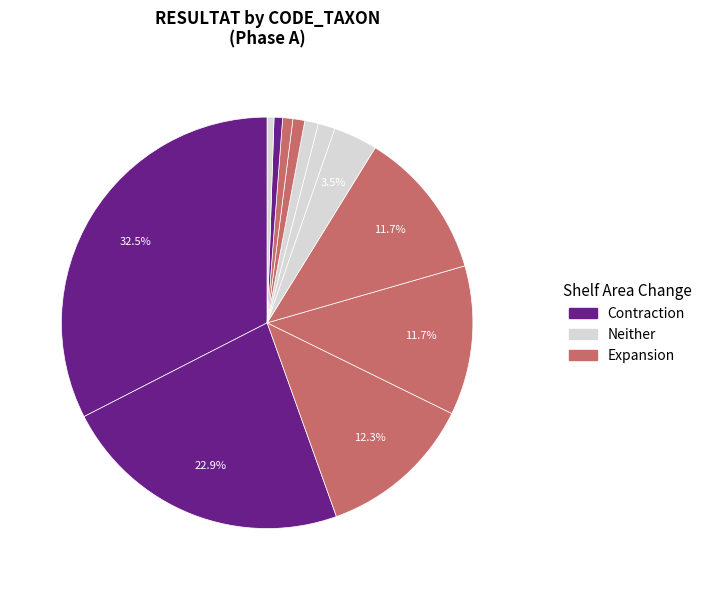

Rank the categories by value from highest to lowest.

807, 364, 212, 69, 457, 200, 421, 387, 892, 618, 619, 390